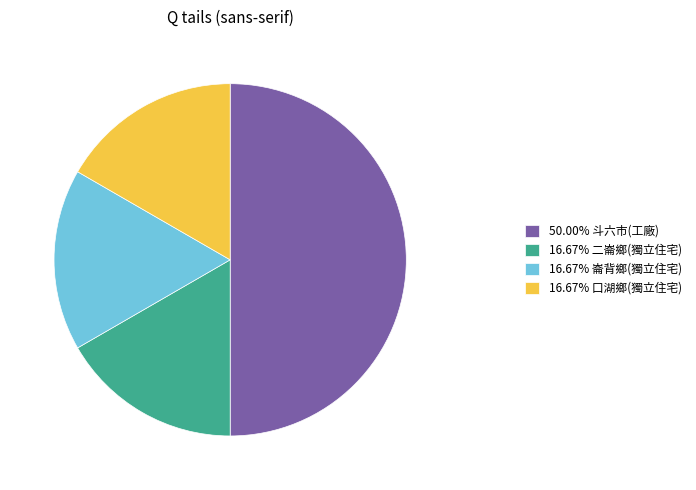

Combined, do 16.67% 二崙鄉(獨立住宅) and 16.67% 崙背鄉(獨立住宅) account for over 50%?

No